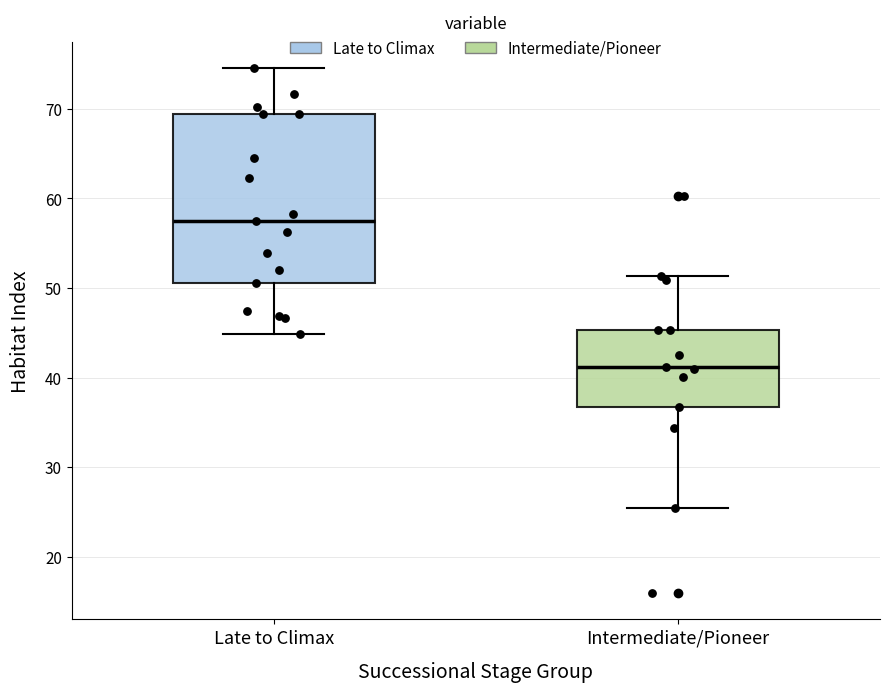

Which box is the tallest, from its lower edge to its upper edge?

Late to Climax